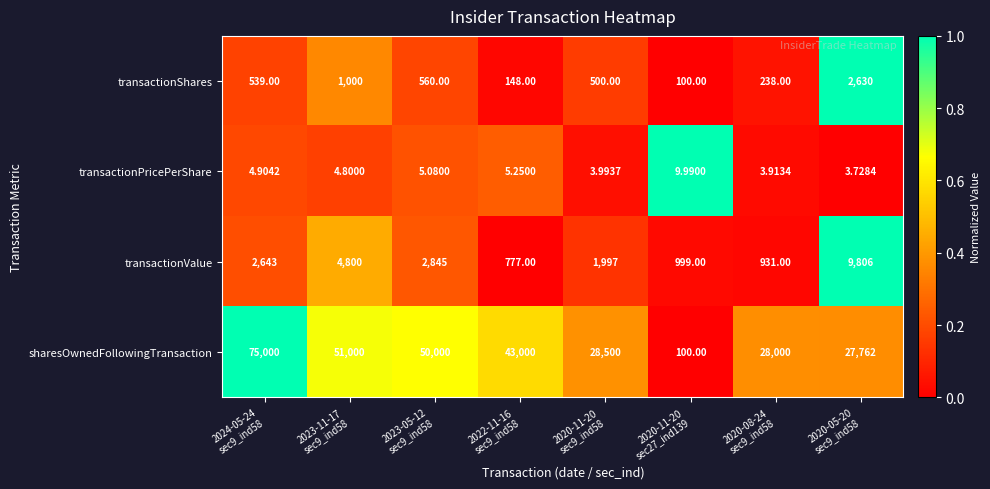

At 2020-11-20
sec9_ind58, list the series in order from smallest to largest.

transactionPricePerShare, transactionShares, transactionValue, sharesOwnedFollowingTransaction